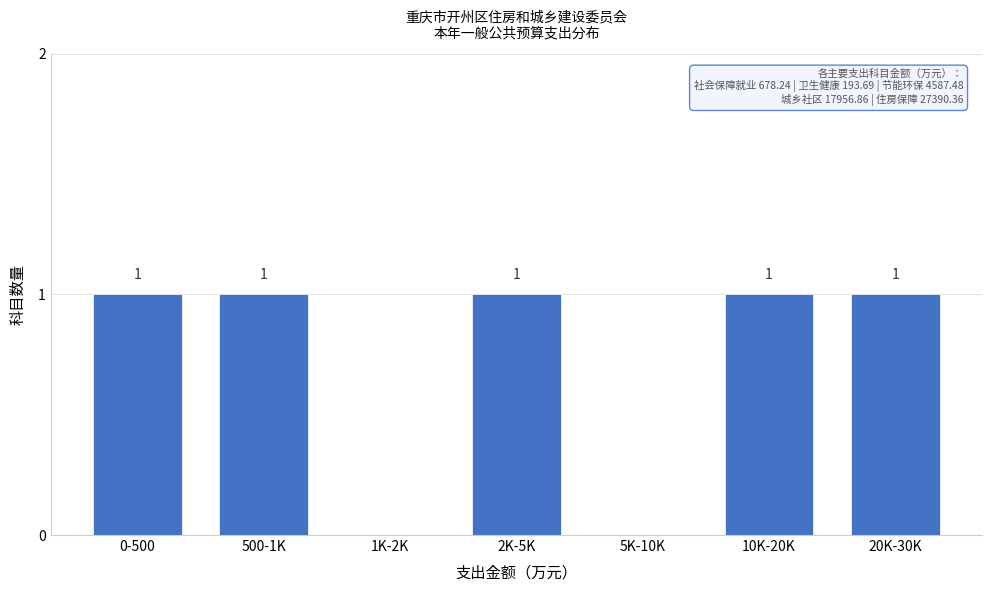

Reading left to right, what are all the values shown in this chart?

0-500=1	500-1K=1	1K-2K=0	2K-5K=1	5K-10K=0	10K-20K=1	20K-30K=1